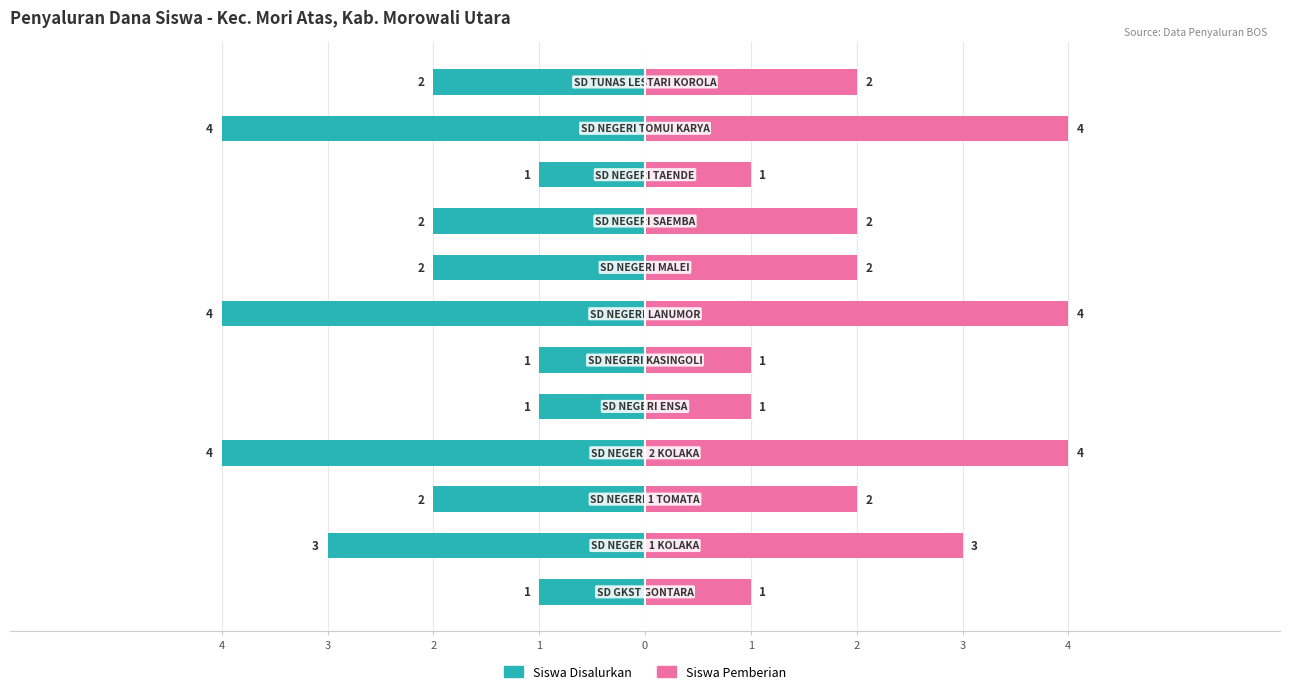

What is the sum of all Siswa Disalurkan values?

-27